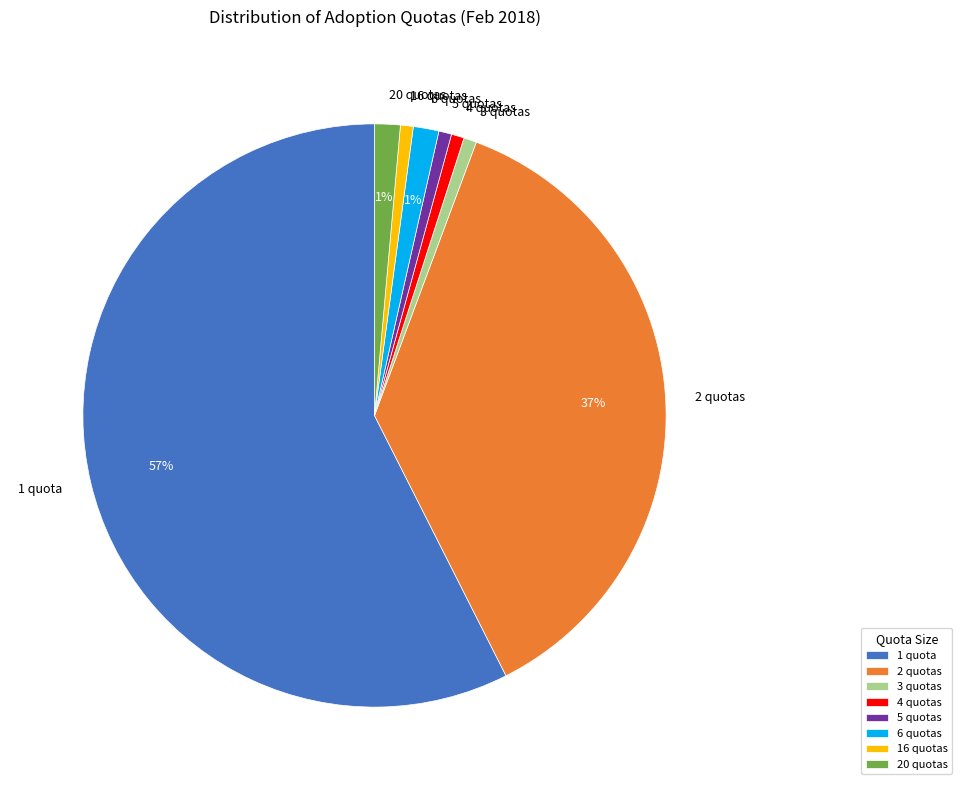

Which has a higher value, 1 quota or 2 quotas?

1 quota